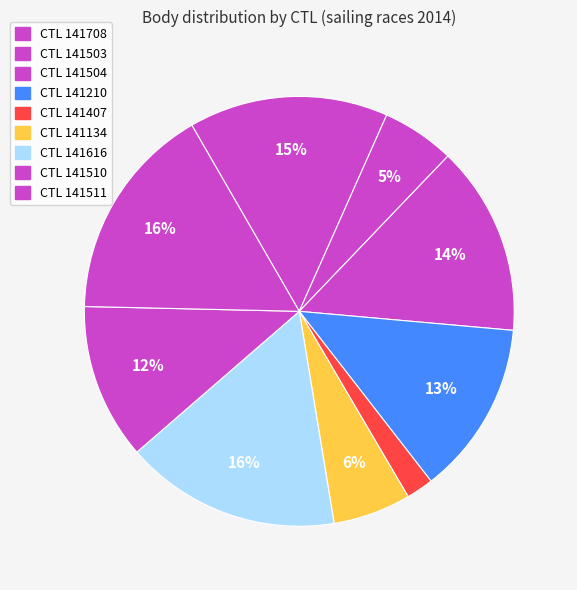

To the nearest percent, what is the difference between the largest and smallest slice percentages?

14%